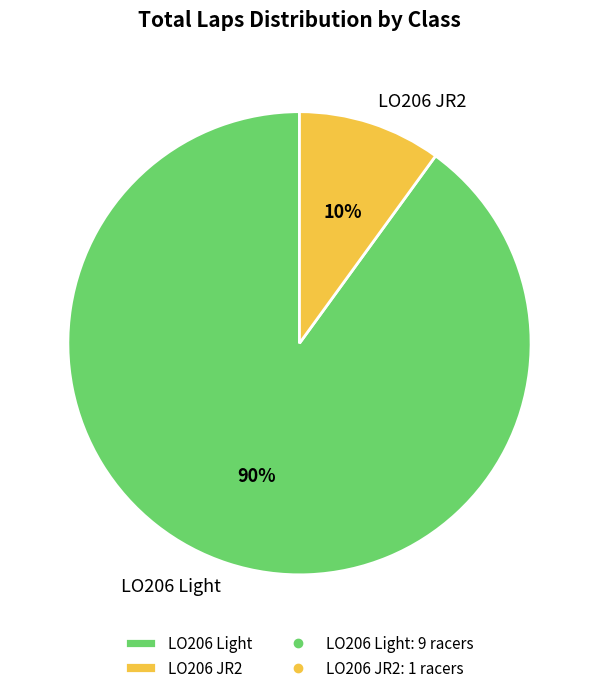

To the nearest percent, what is the average slice percentage?

50%